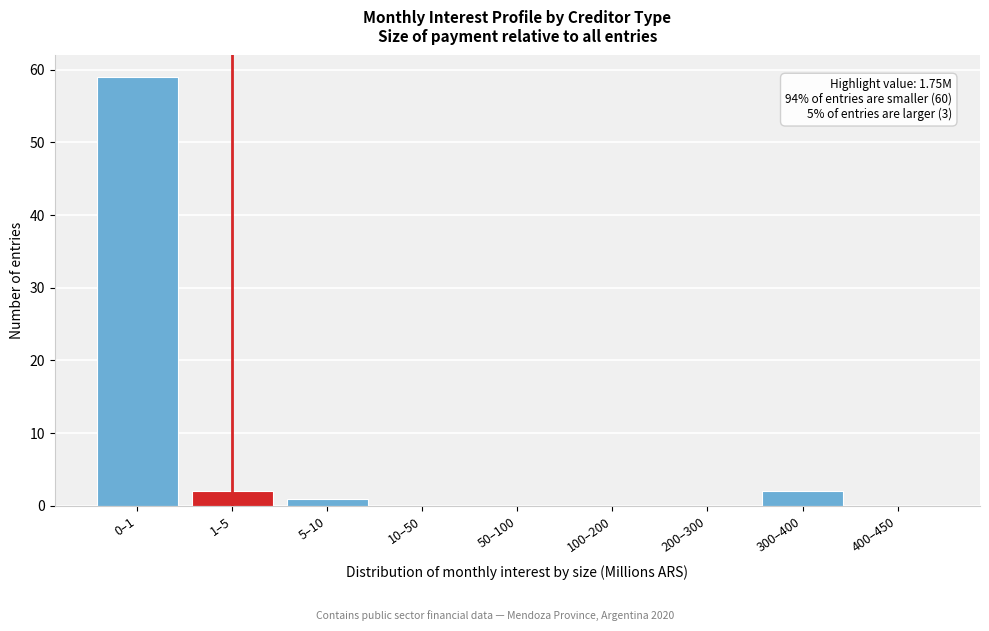

Reading left to right, transcribe all the data shown in this chart.

0–1=59	1–5=2	5–10=1	10–50=0	50–100=0	100–200=0	200–300=0	300–400=2	400–450=0